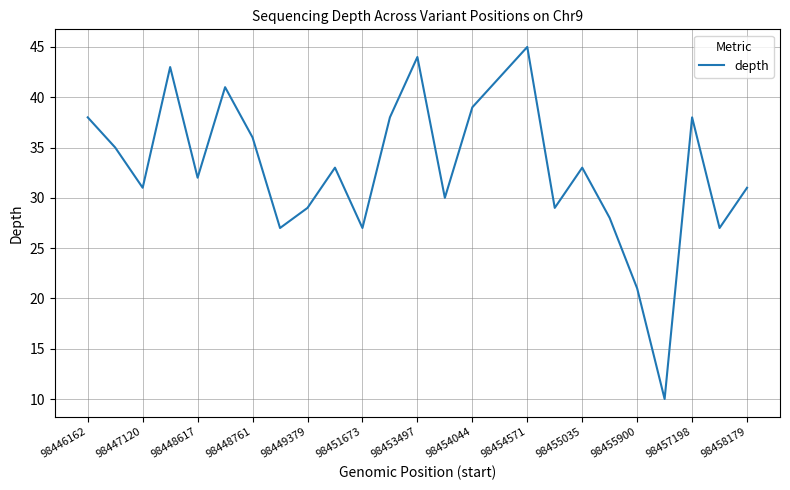

What is the minimum value shown in the chart?

10